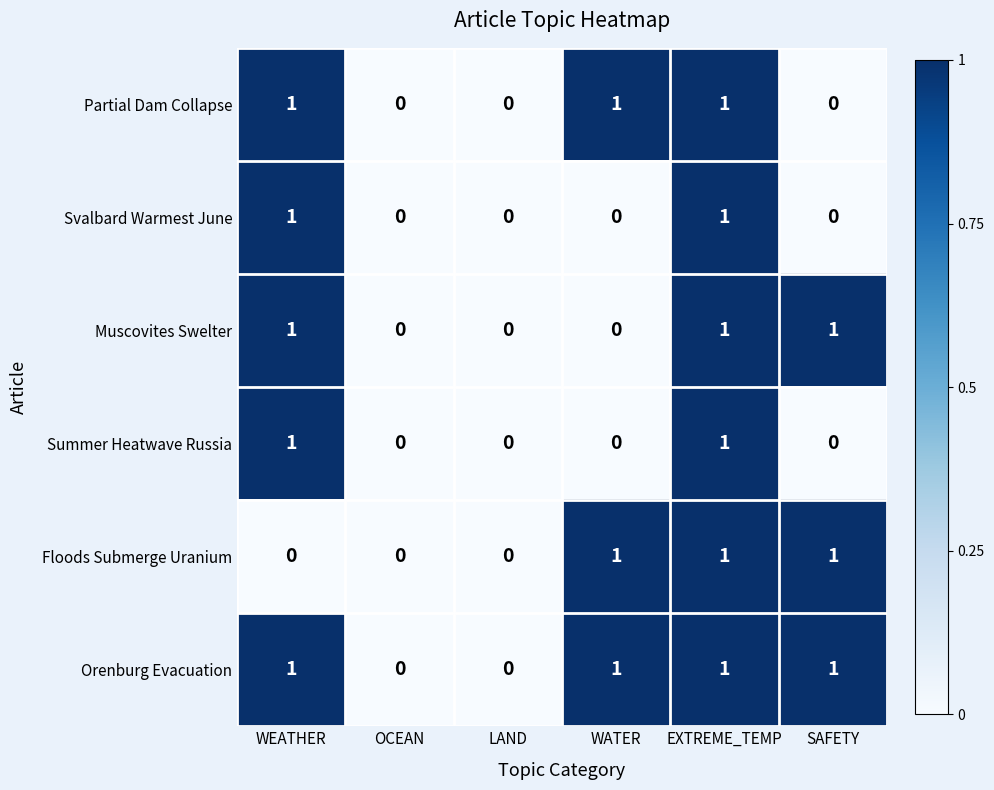

Which series has the largest total across all categories?

Orenburg Evacuation